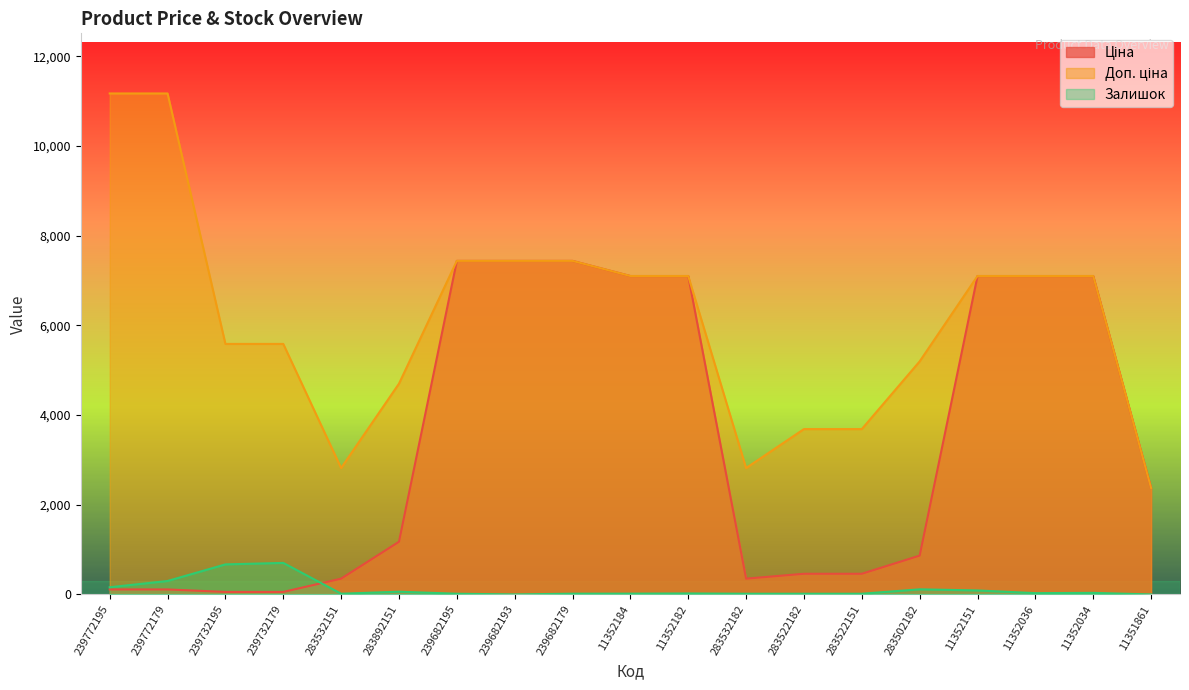

True or false: Доп. ціна and Ціна cross at least once.

False